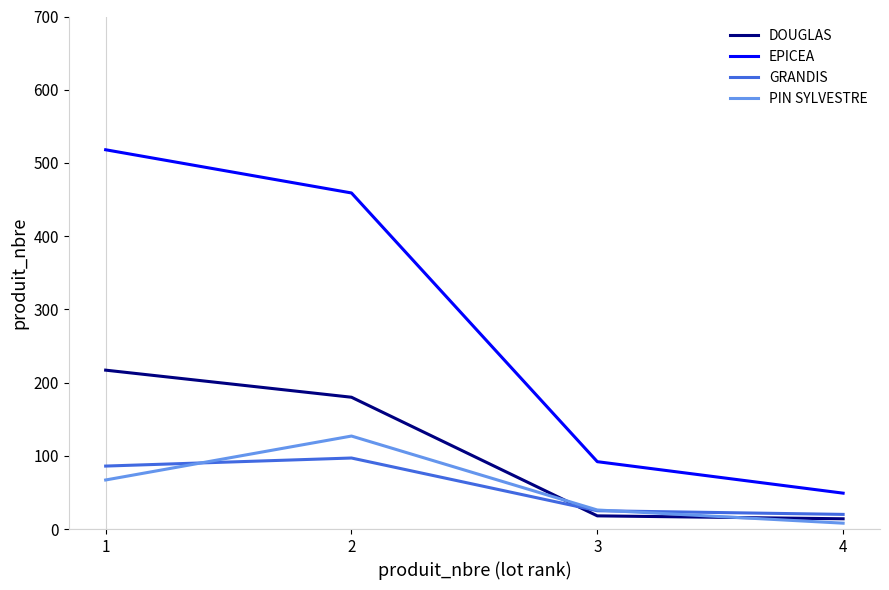

True or false: EPICEA and PIN SYLVESTRE intersect in this chart.

False